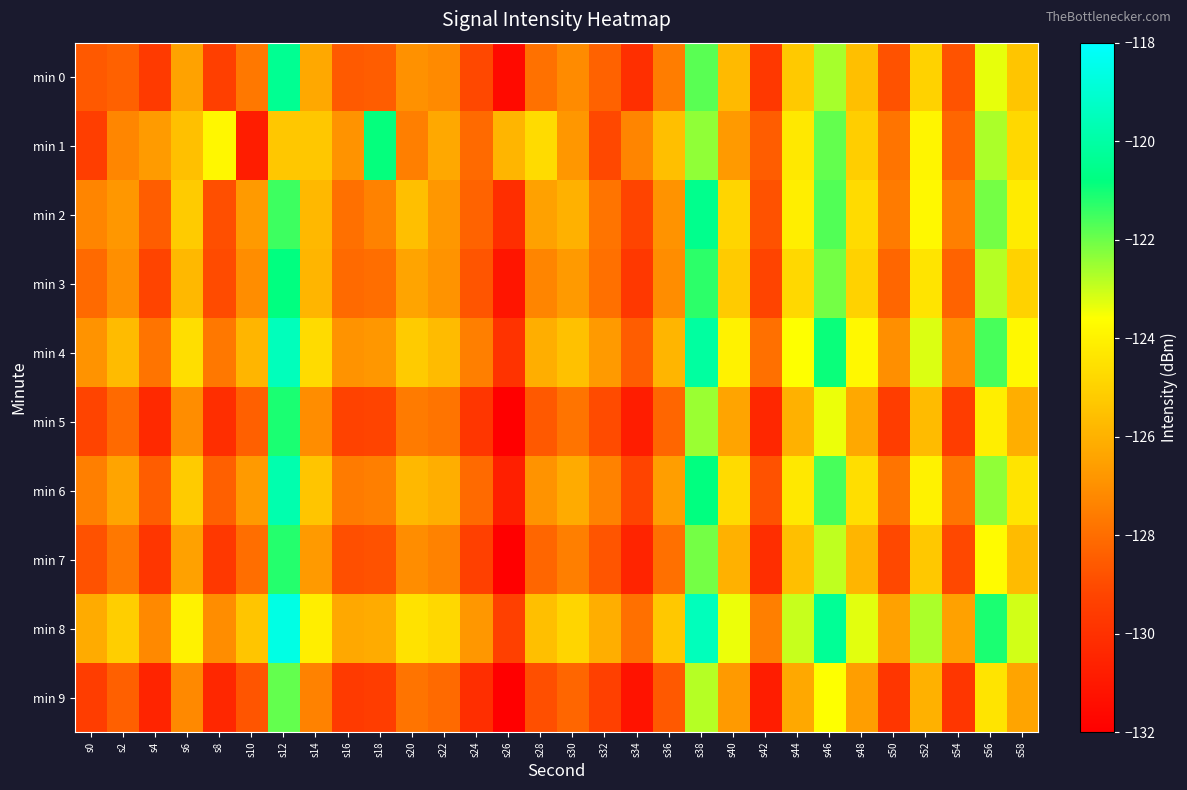

Count the number of categories in the chart.

30